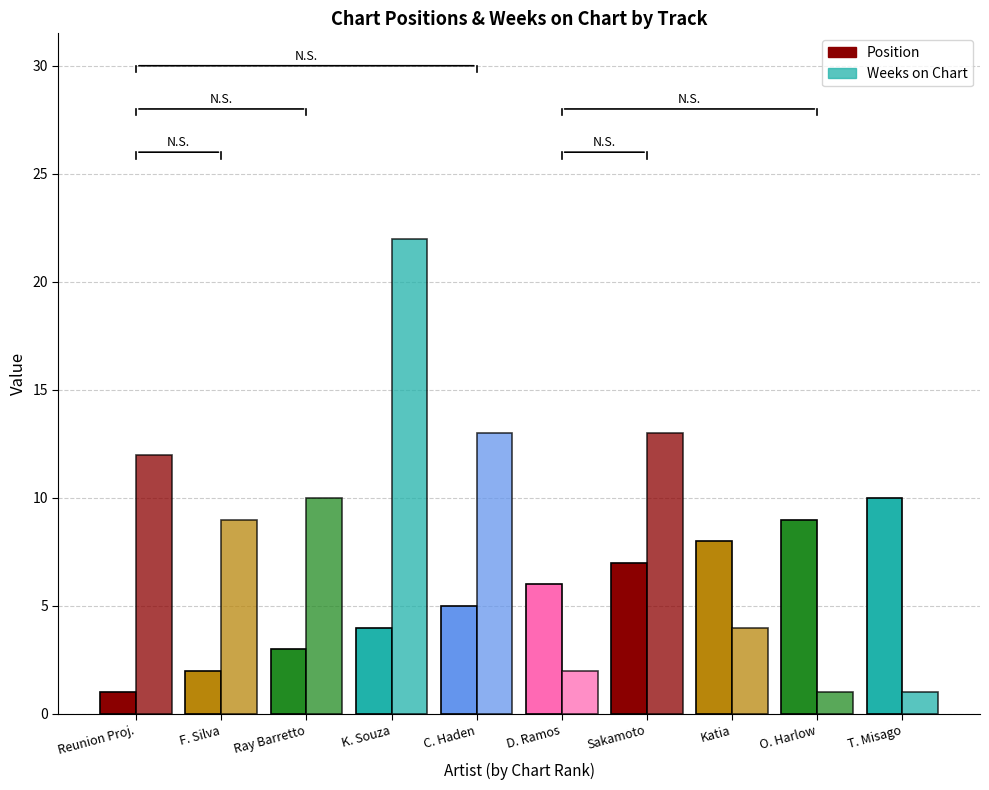

At which label is Position closest to 5?

C. Haden